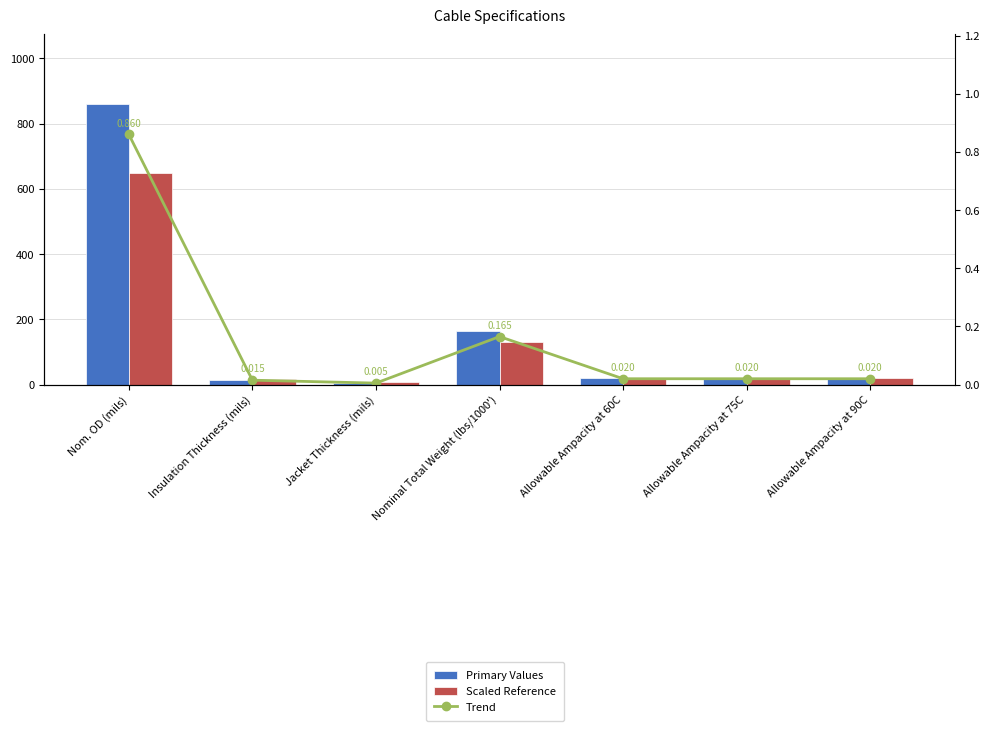

The value of Scaled Reference at Allowable Ampacity at 75C is 9.6. True or false?

False